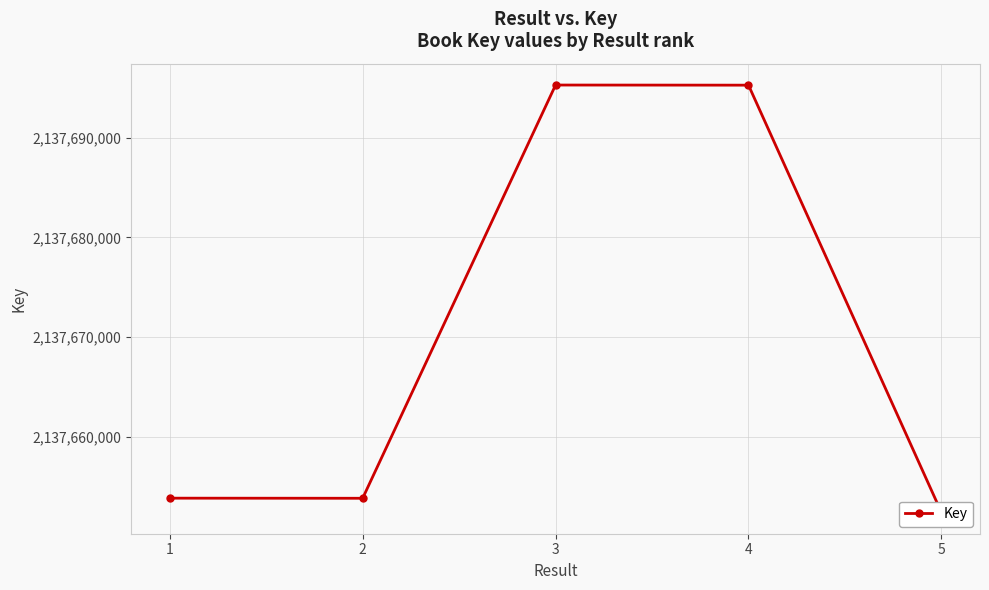

List the labels in order of value, smallest first.

5, 2, 1, 4, 3